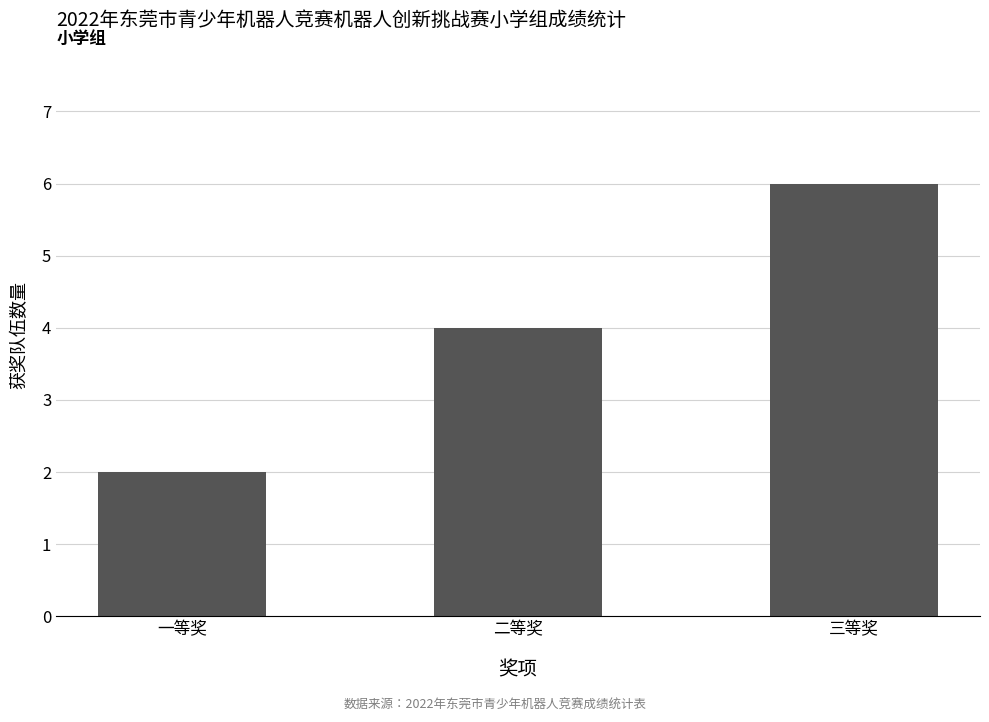

What is the change in value from 二等奖 to 三等奖?

+2